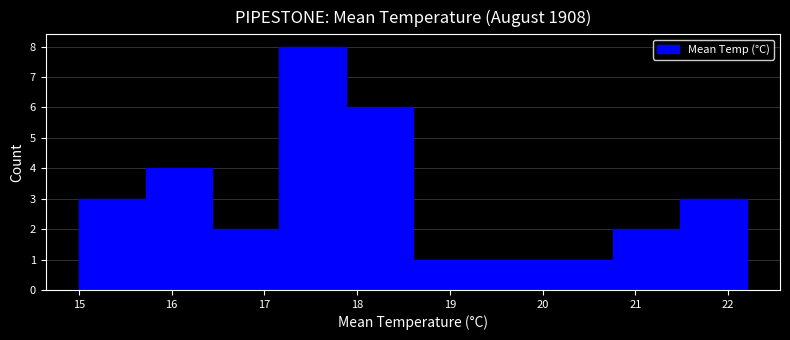

Reading left to right, list every bar in this chart as the range it spans on the x-axis followed by its height. Neither the bar edges nor the heights are printed on the chart, so give them approximately, as read against the axes.

15.00 to 15.72: 3
15.72 to 16.44: 4
16.44 to 17.16: 2
17.16 to 17.88: 8
17.88 to 18.60: 6
18.60 to 19.32: 1
19.32 to 20.04: 1
20.04 to 20.76: 1
20.76 to 21.48: 2
21.48 to 22.20: 3